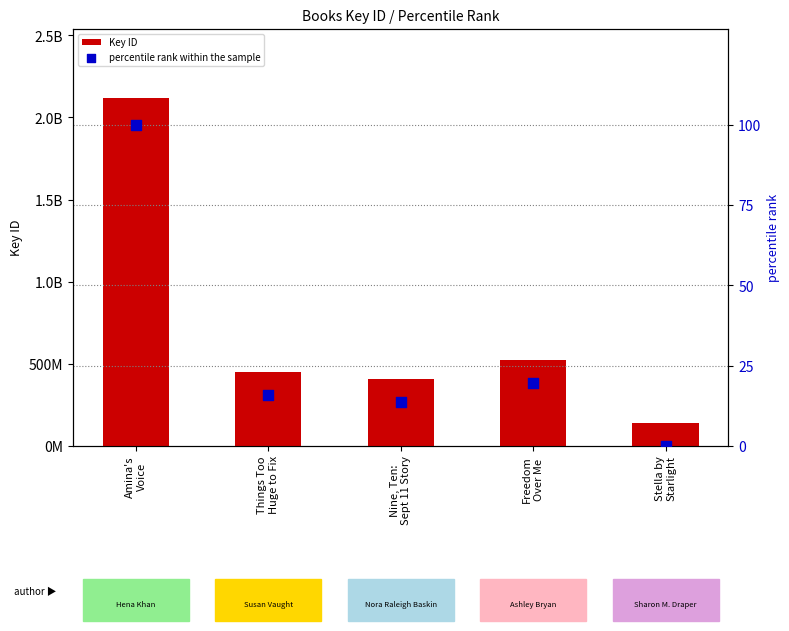

Which series reaches the minimum Y coordinate?

percentile rank within the sample